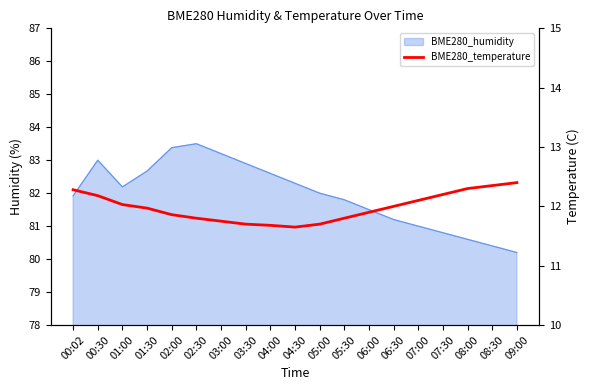

What is the change in value from 00:02 to 02:00?

-0.4